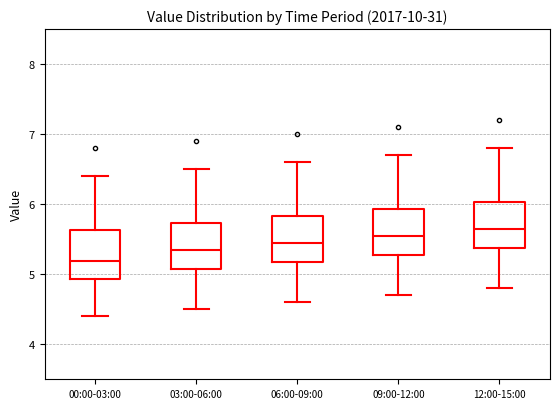

Reading left to right, transcribe this box plot: for each box, give where its median line is, the range the box spans, and where its two whiskers end, as read against the y-axis. The values are not printed on the chart, so give them approximately, as read against the axis.

00:00-03:00: median 5.2, box 4.9 to 5.6, whiskers 4.4 to 6.4
03:00-06:00: median 5.4, box 5.1 to 5.7, whiskers 4.5 to 6.5
06:00-09:00: median 5.5, box 5.2 to 5.8, whiskers 4.6 to 6.6
09:00-12:00: median 5.6, box 5.3 to 5.9, whiskers 4.7 to 6.7
12:00-15:00: median 5.7, box 5.4 to 6.0, whiskers 4.8 to 6.8